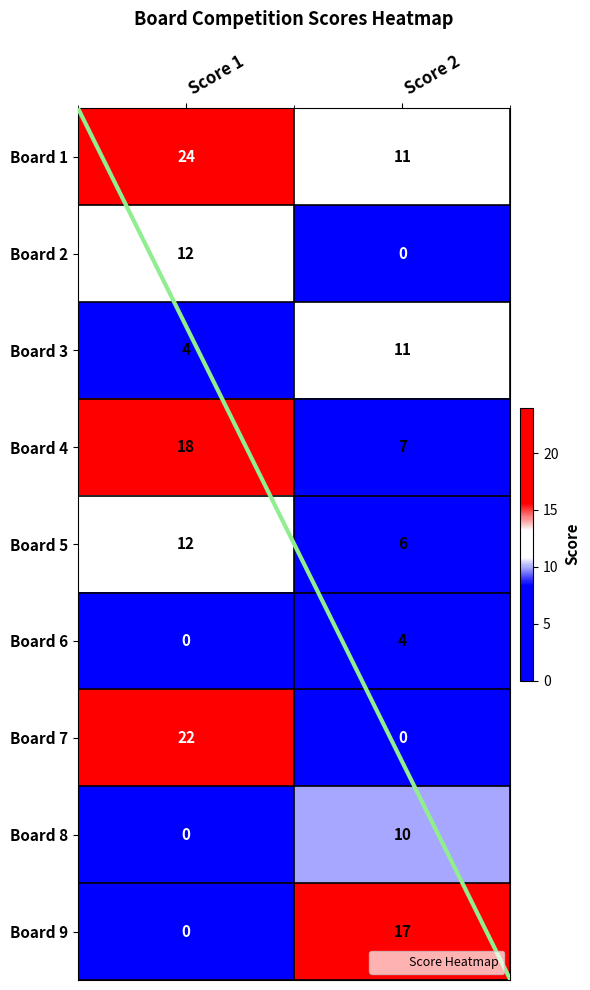

At how many categories does at least one series exceed 8?

2